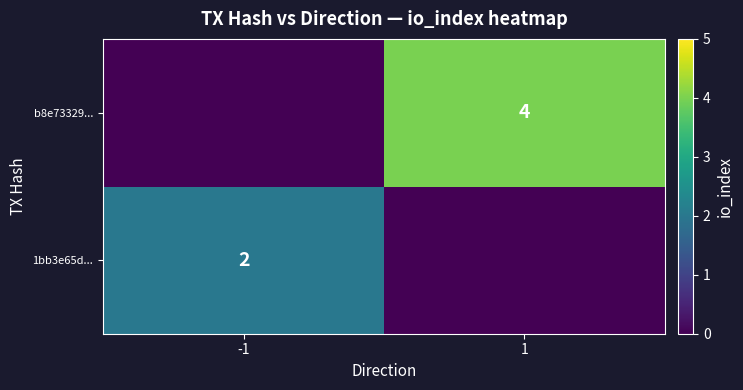

Is it true that 1bb3e65d... equals 1 at -1?

False